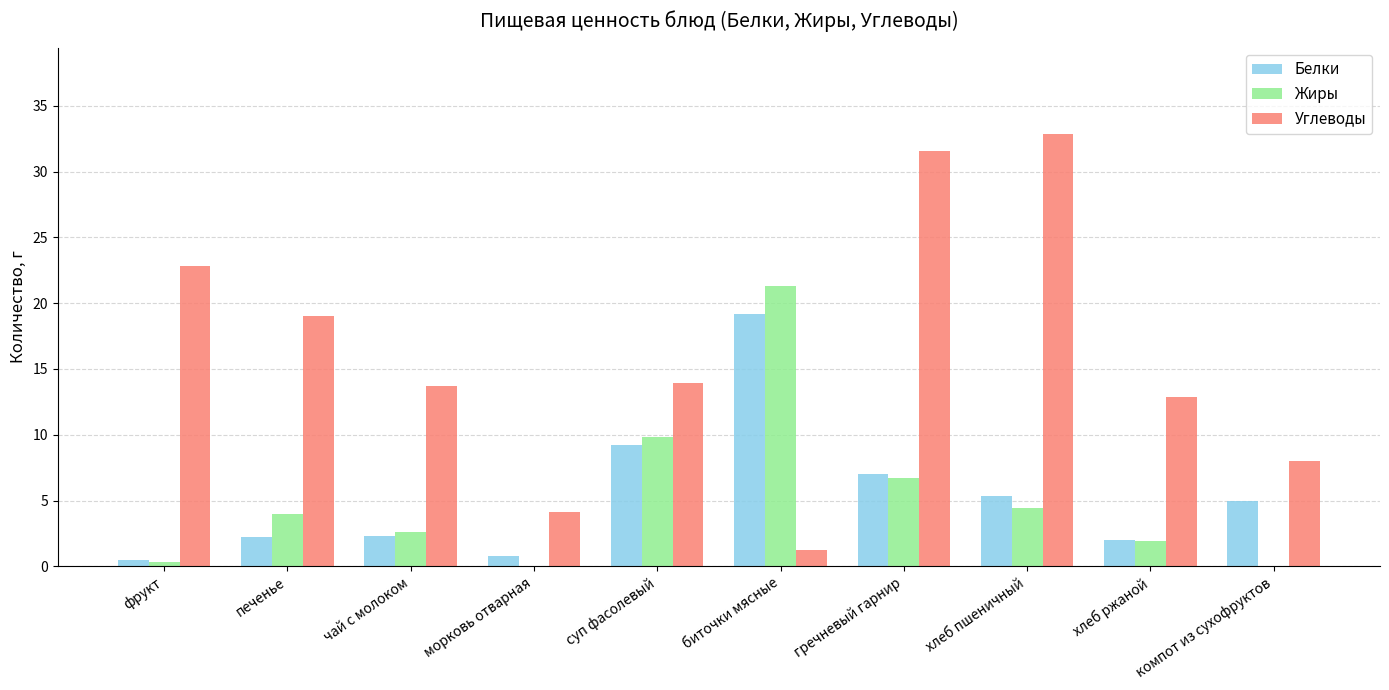

What is the sum of the Белки values at суп фасолевый and хлеб ржаной?

11.2